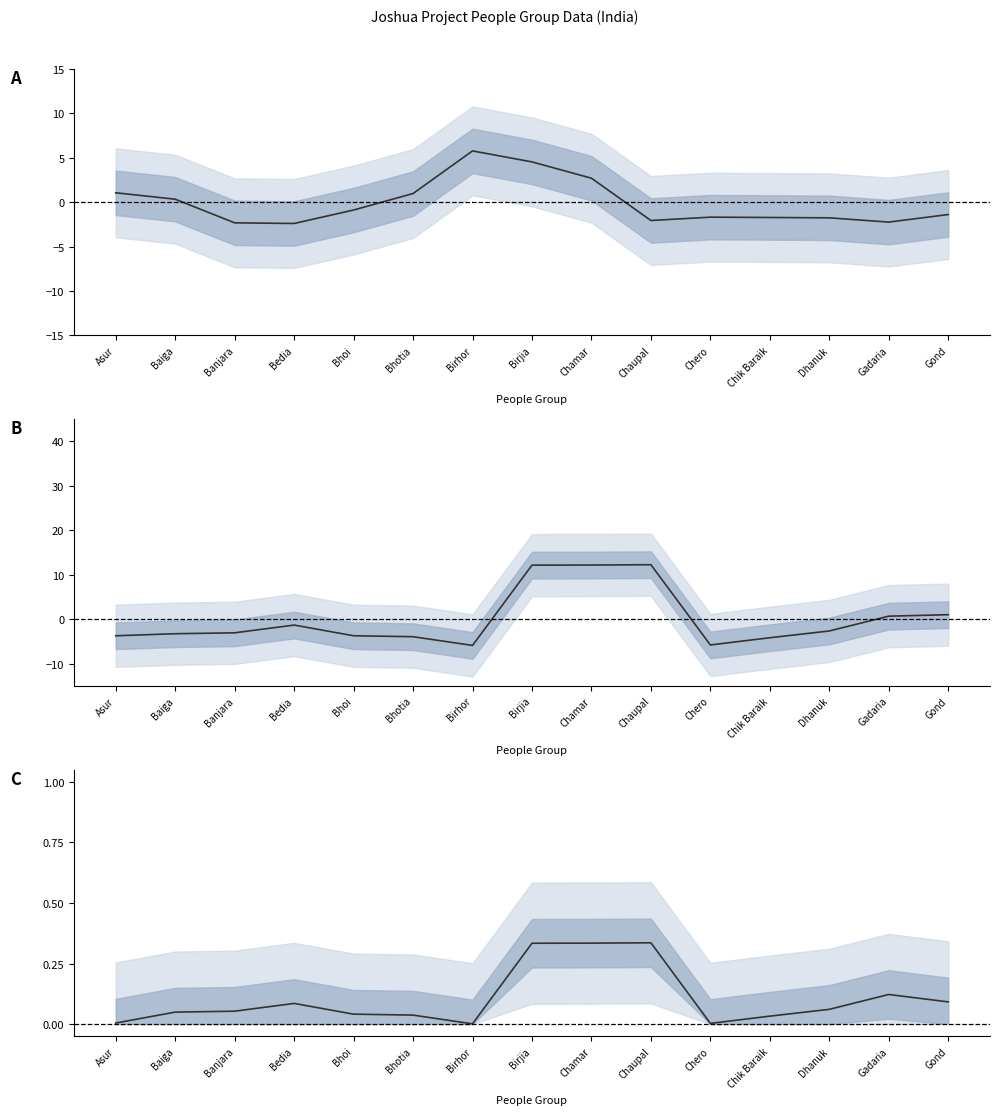

How many lines are shown in the chart?

3